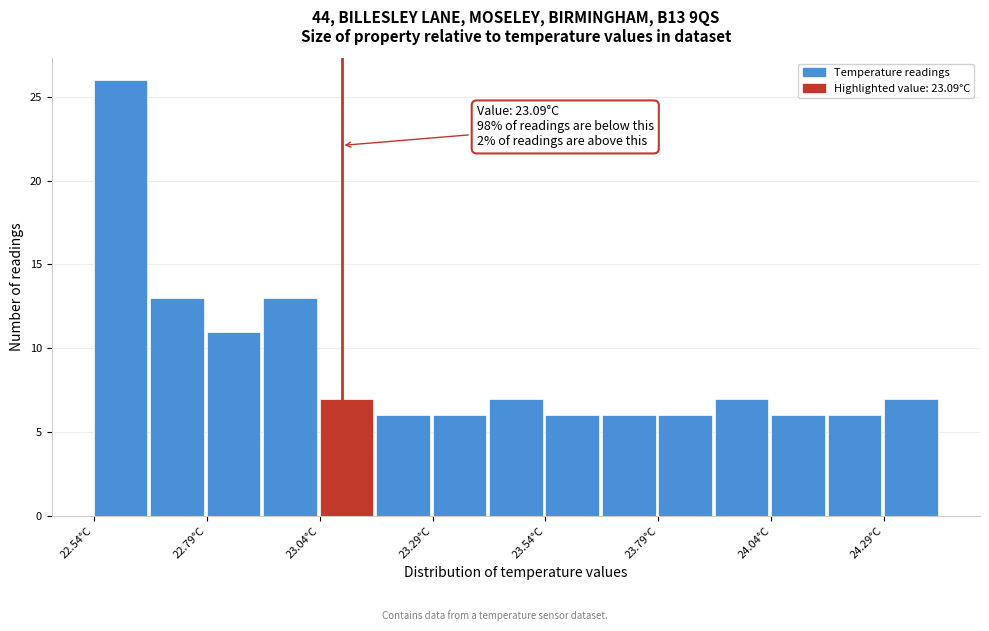

Around what value on the x-axis is the tallest bar? Give the approximate position of its centre, as read against the axis.

22.60